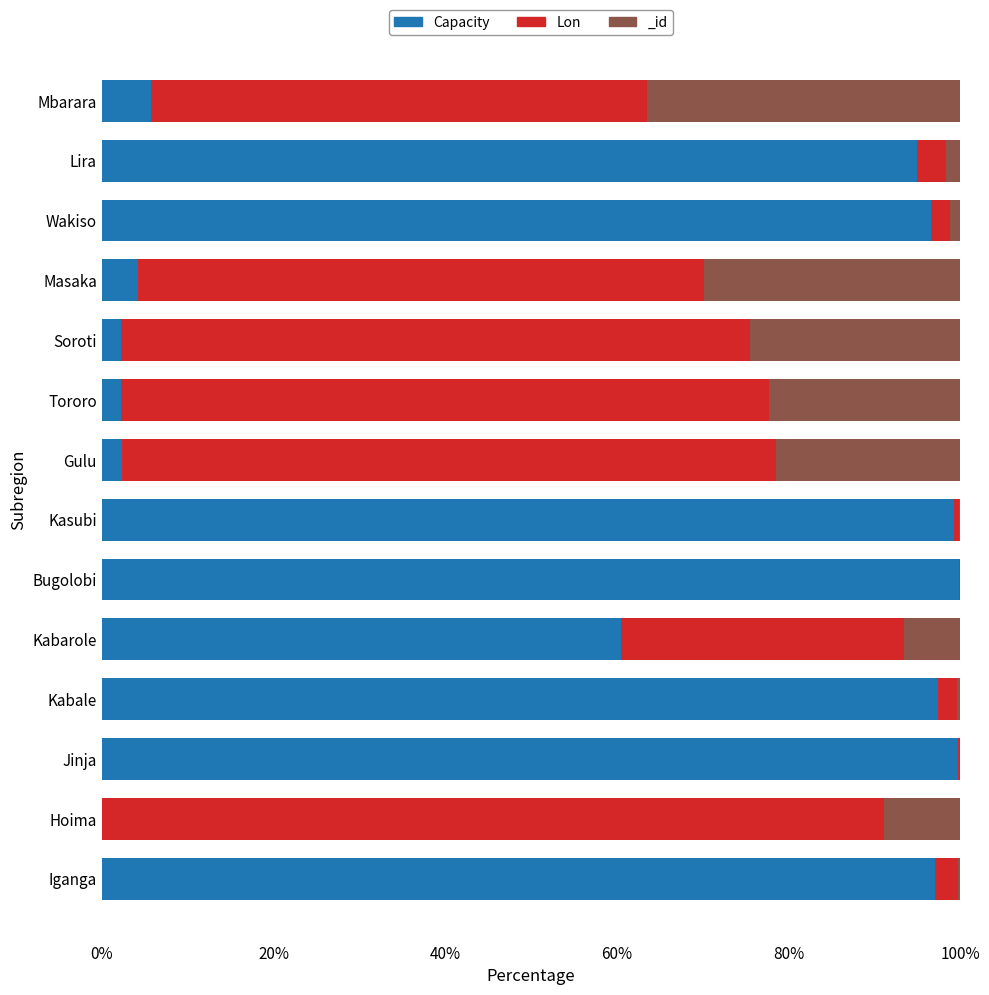

How many groups of bars are there?

14